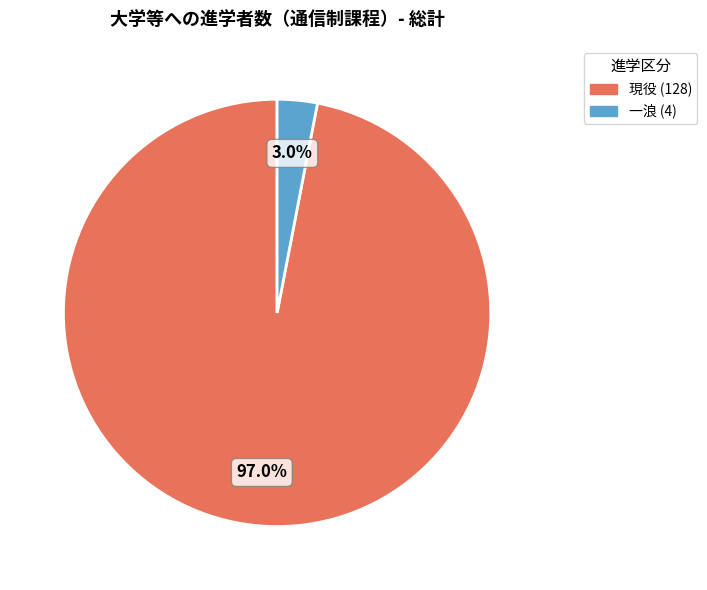

Is there a majority slice in this chart?

Yes